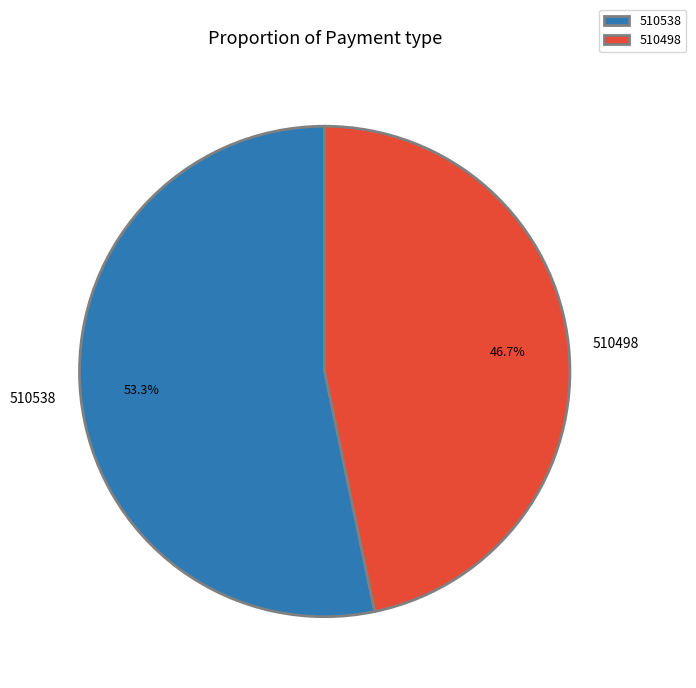

Combined, do 510498 and 510538 account for over 50%?

Yes